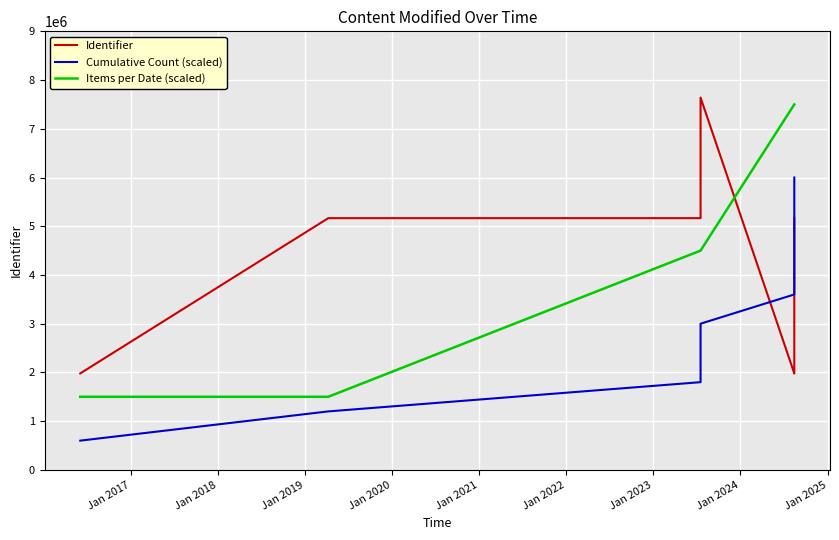

Reading left to right, transcribe all the data shown in this chart.

2016-06-03=1979575	2019-04-09=5165900	2023-07-18=5165902	2023-07-18=7640340	2023-07-18=5165904	2024-08-14=5165907	2024-08-14=1979578	2024-08-14=5165909	2024-08-14=1979579	2024-08-14=1979581